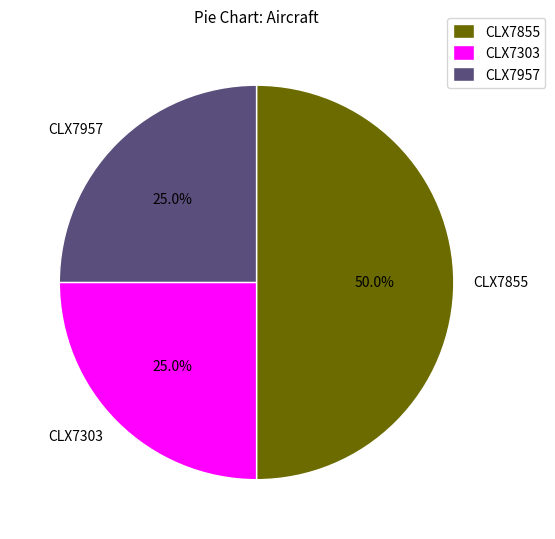

What is the largest slice in the pie chart?

CLX7855